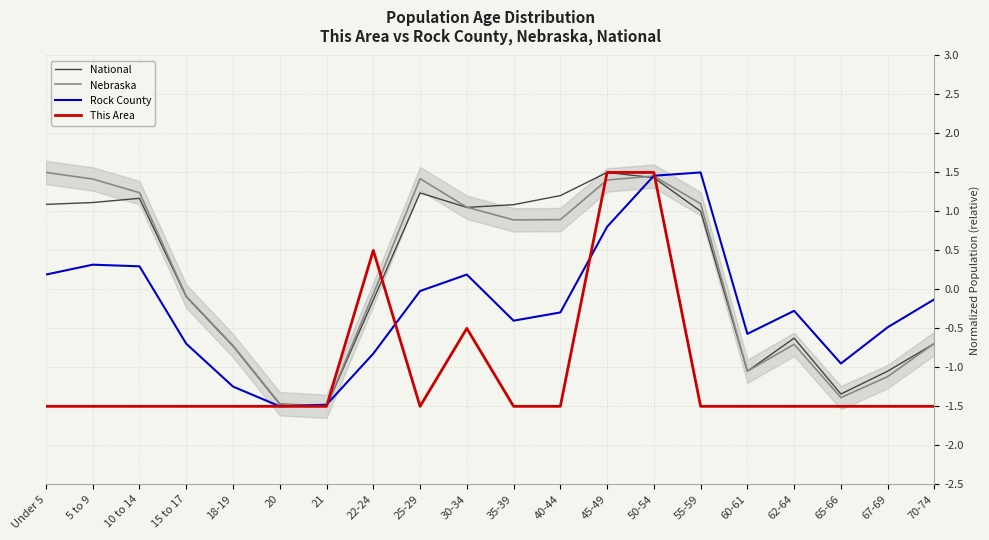

Rank the series by their maximum value, from highest to lowest.

National, Nebraska, Rock County, This Area